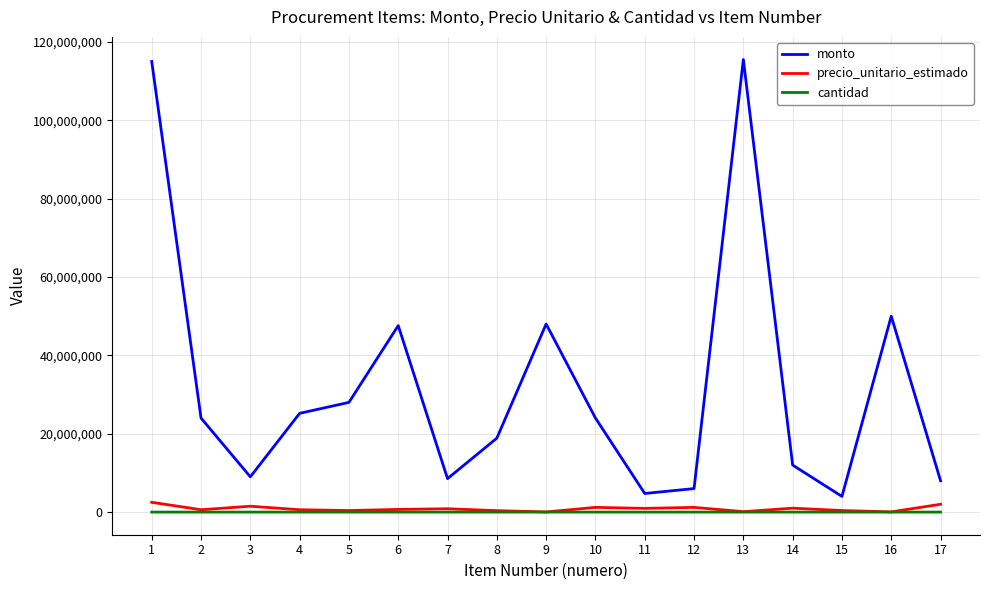

What is the average value of the precio_unitario_estimado series?

850213